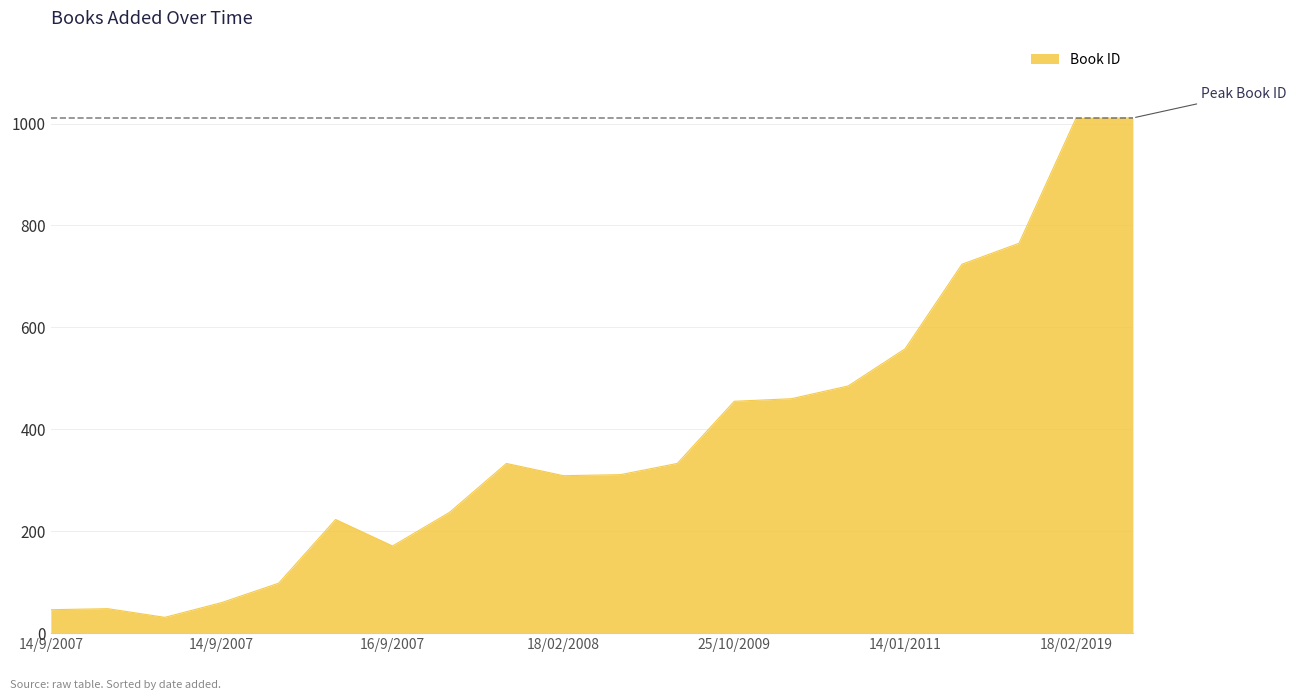

What is the difference between the maximum and minimum values?

980